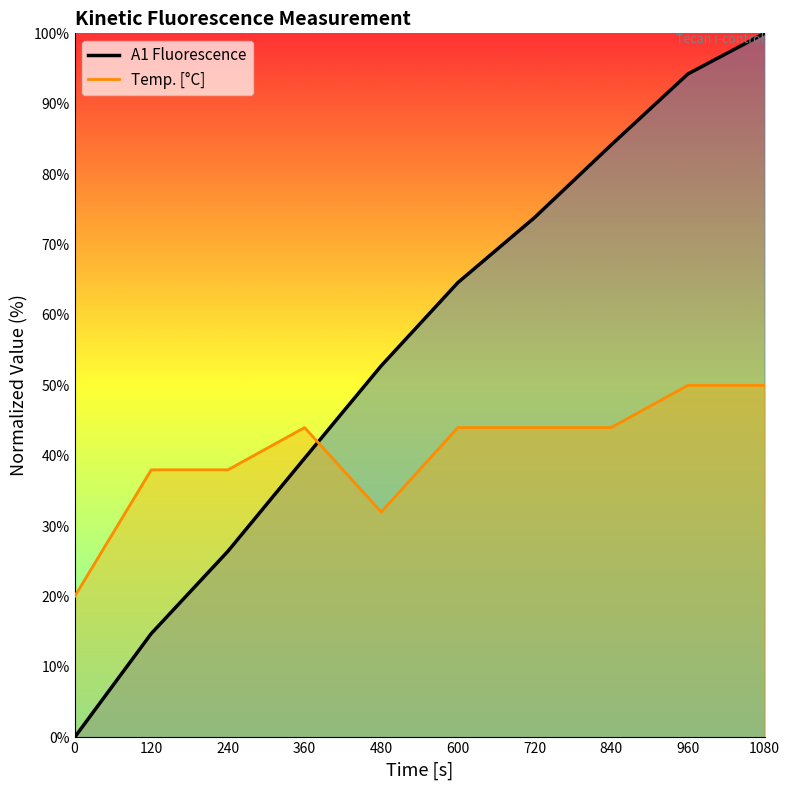

Where is A1 Fluorescence (line) nearest to the value 50?

480